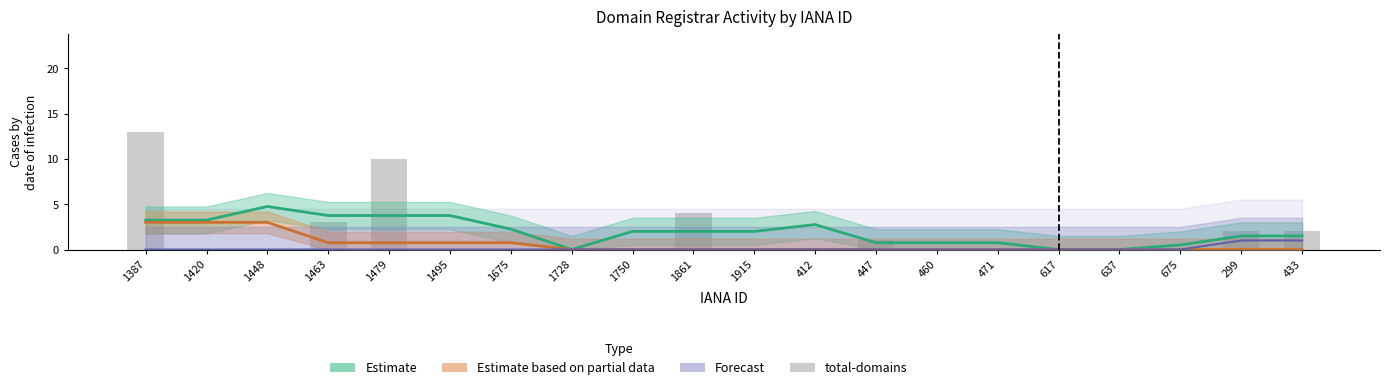

Reading left to right, extract all data points from this chart.

13	0	0	3	10	0	0	0	0	4	0	0	1	0	0	0	0	0	2	2